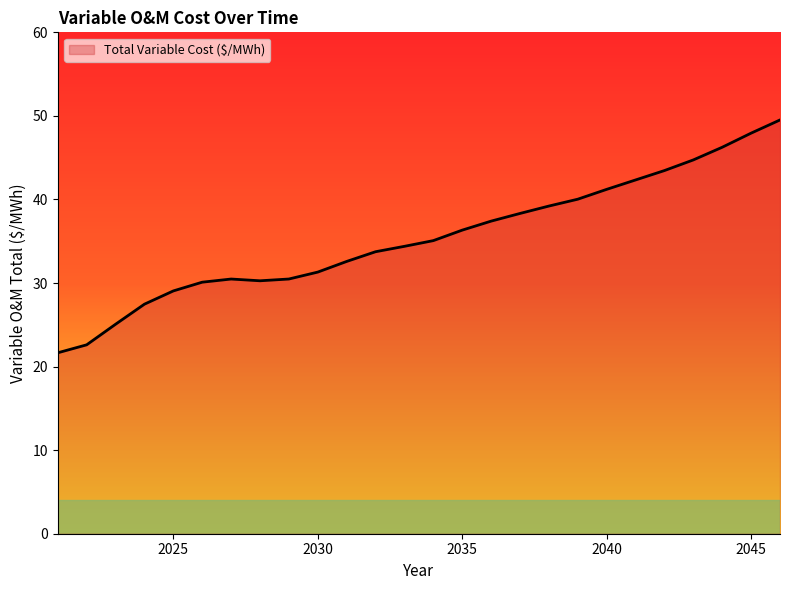

What is the greatest value displayed?

49.5